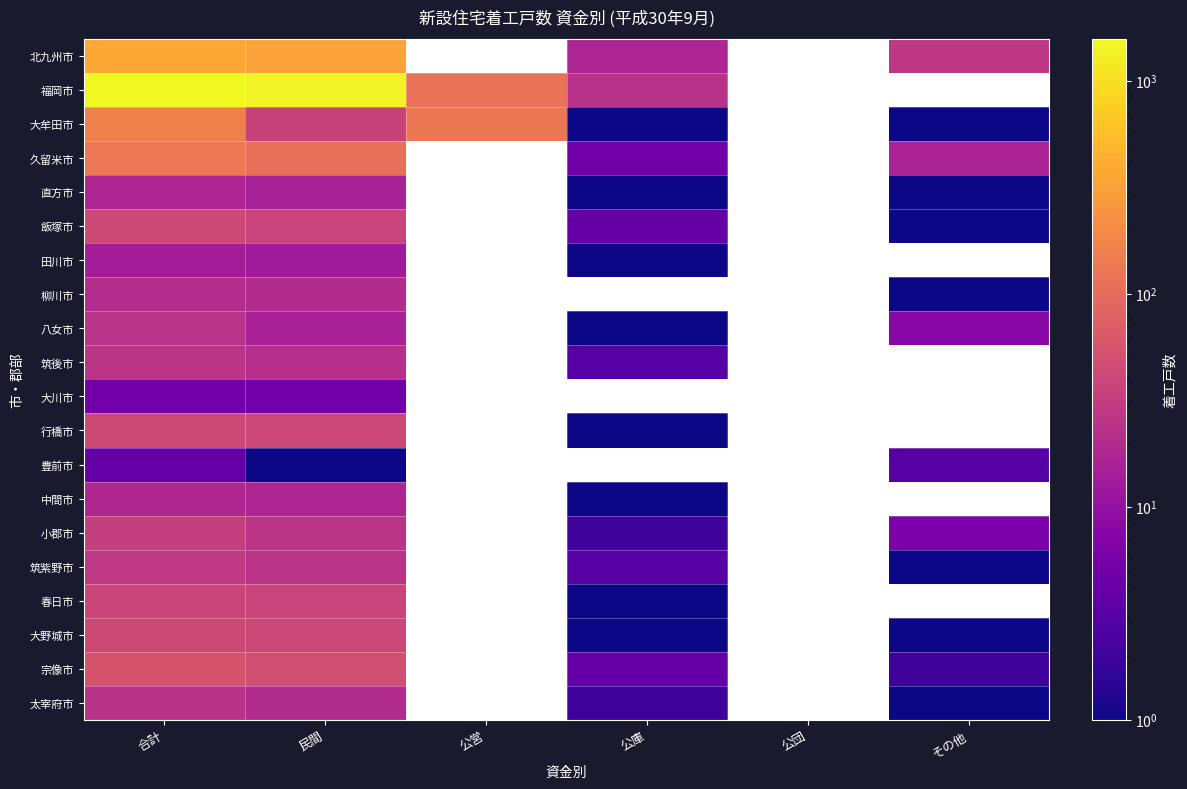

At which category does the chart reach its peak across all series?

合計